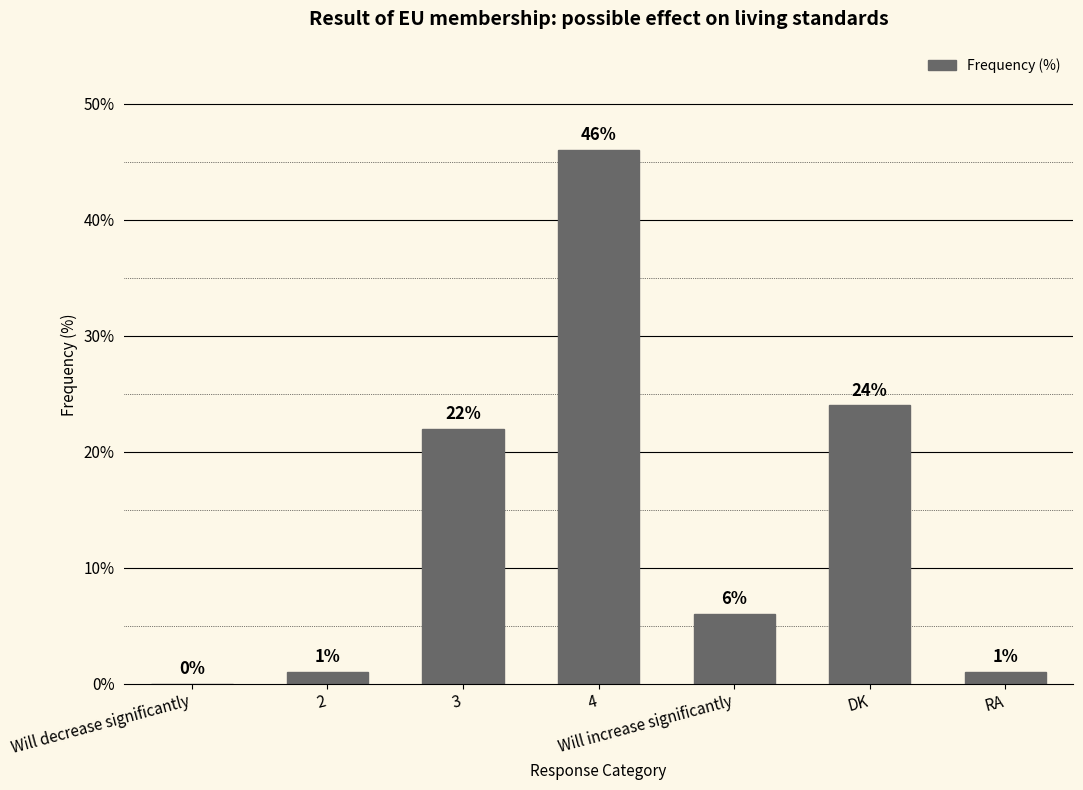

What value does the data have at 3, to the nearest 10?

20